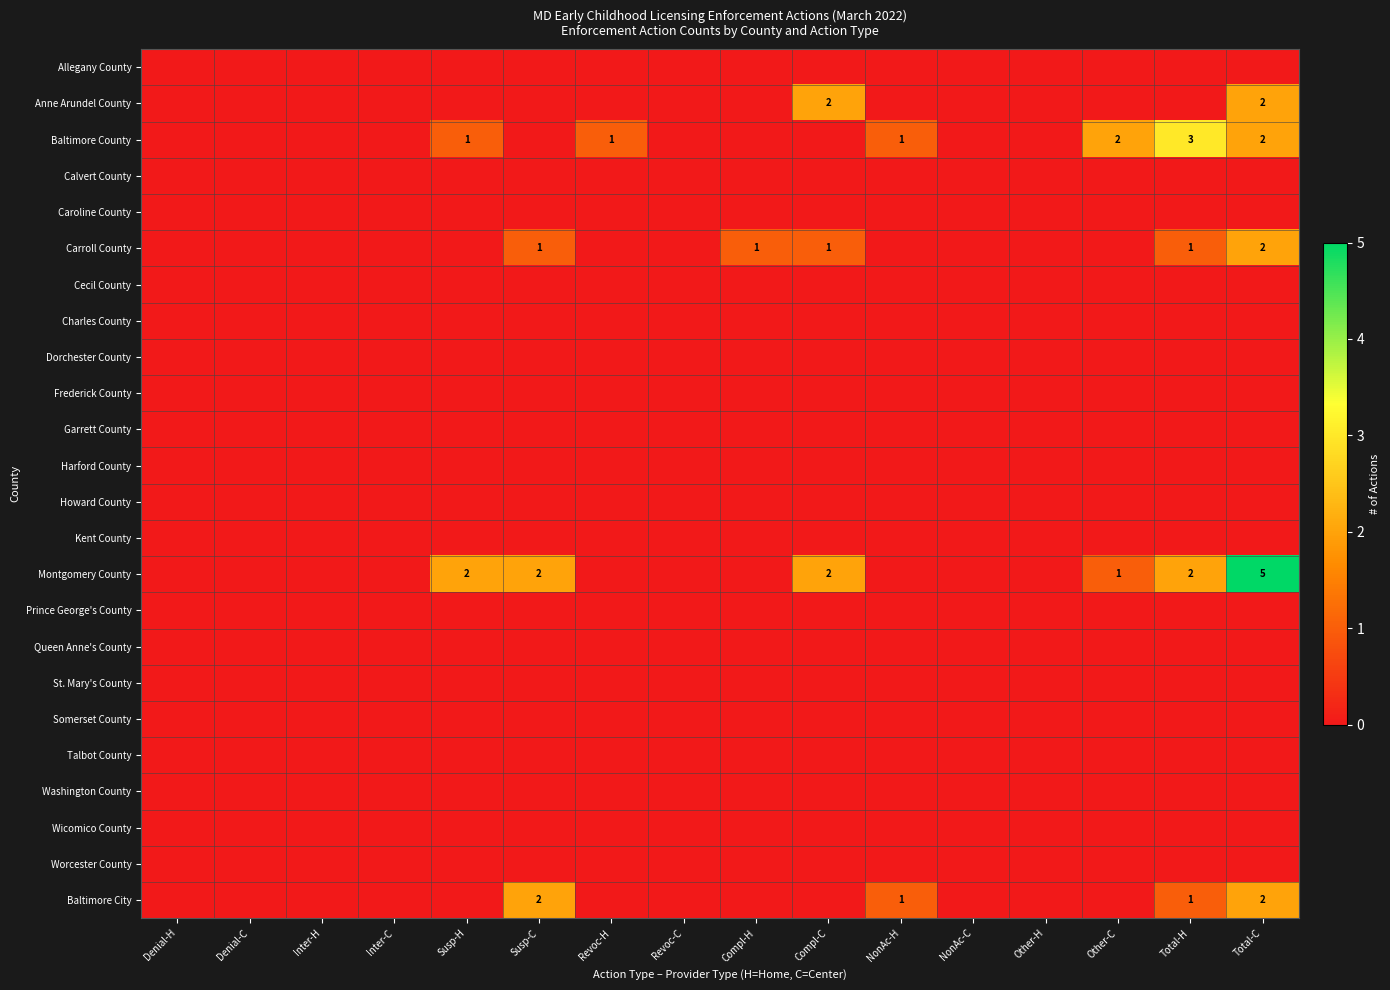

Rank the series by their maximum value, from highest to lowest.

Montgomery County, Baltimore County, Anne Arundel County, Carroll County, Baltimore City, Allegany County, Calvert County, Caroline County, Cecil County, Charles County, Dorchester County, Frederick County, Garrett County, Harford County, Howard County, Kent County, Prince George's County, Queen Anne's County, St. Mary's County, Somerset County, Talbot County, Washington County, Wicomico County, Worcester County